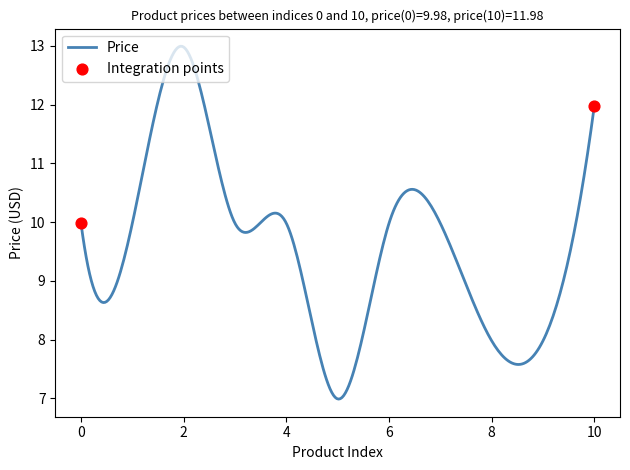

What is the smallest value displayed?

7.0